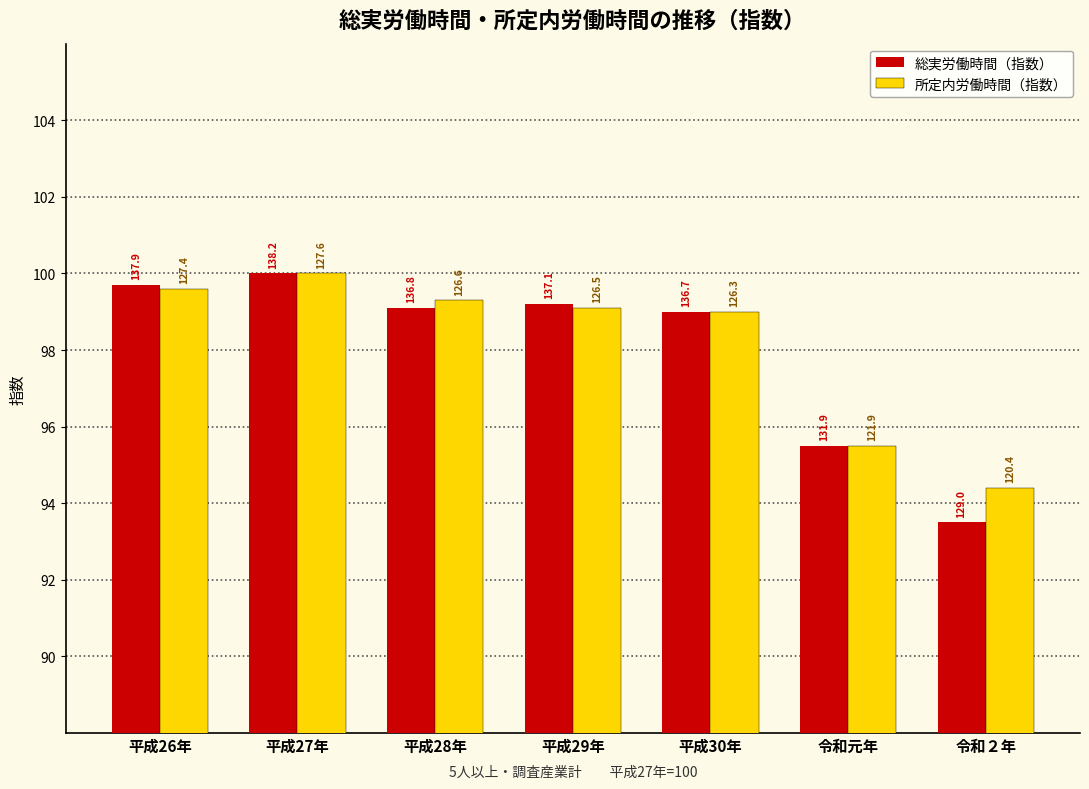

Does the chart contain any negative values?

No